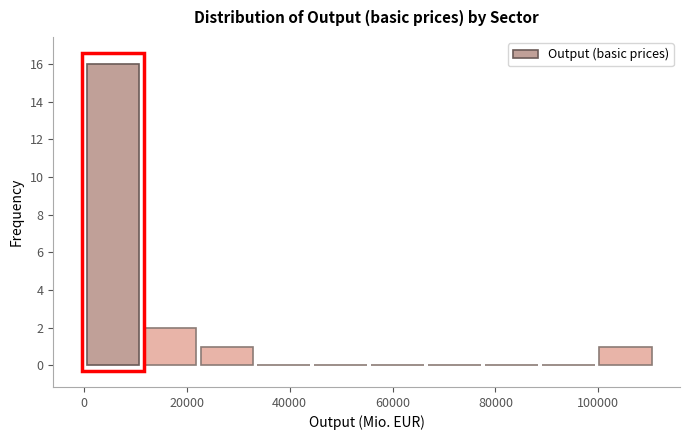

Reading left to right, list every bar in this chart as the range it spans on the x-axis followed by its height. Neither the bar edges nor the heights are printed on the chart, so give them approximately, as read against the axes.

0 to 12000: 16
12000 to 22000: 2
22000 to 34000: 1
34000 to 44000: 0
44000 to 56000: 0
56000 to 66000: 0
66000 to 78000: 0
78000 to 88000: 0
88000 to 100000: 0
100000 to 110000: 1